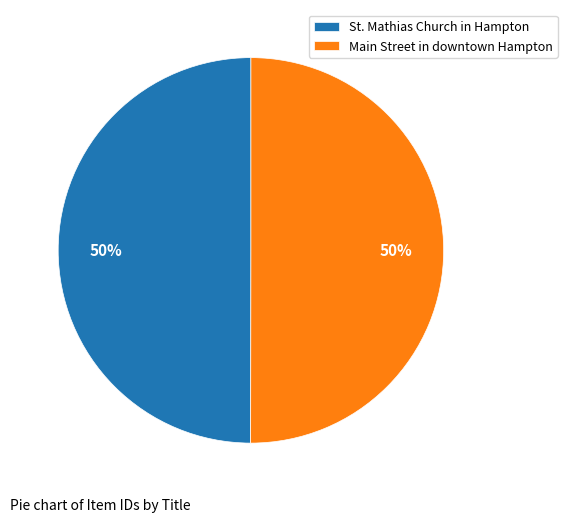

Is the sum of Main Street in downtown Hampton and St. Mathias Church in Hampton greater than half?

Yes